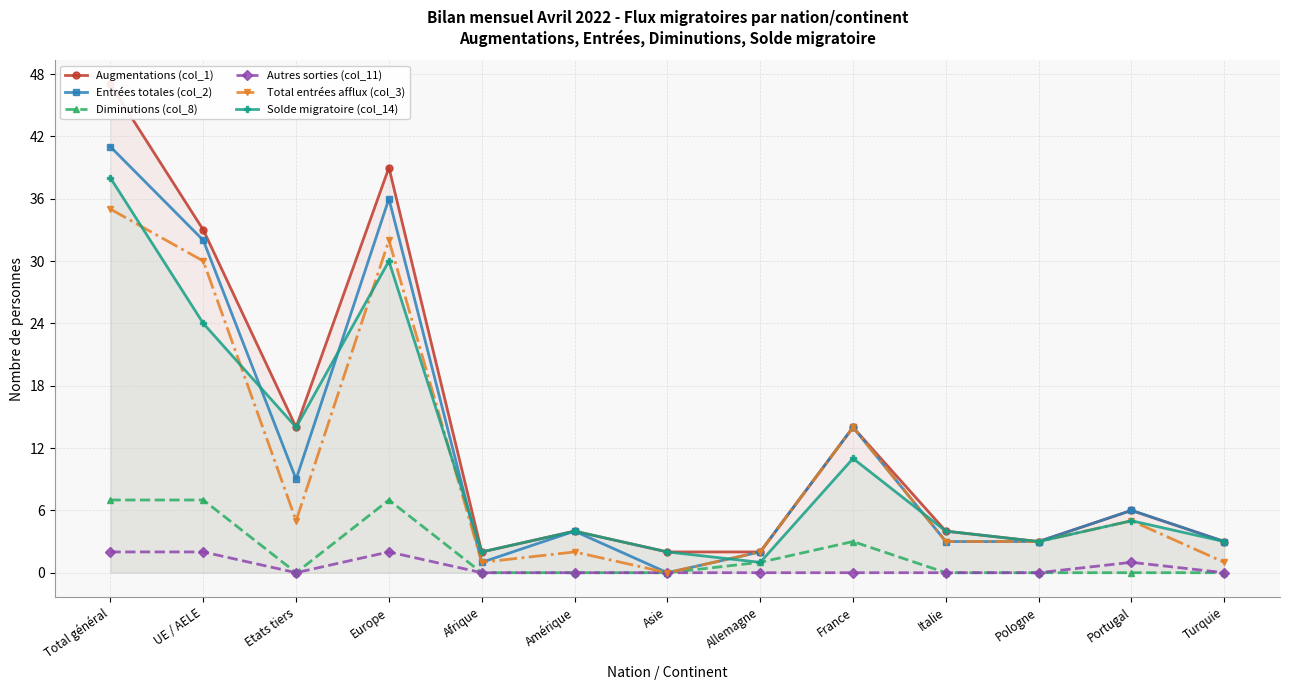

Which has a higher value, Pologne or Turquie?

Pologne